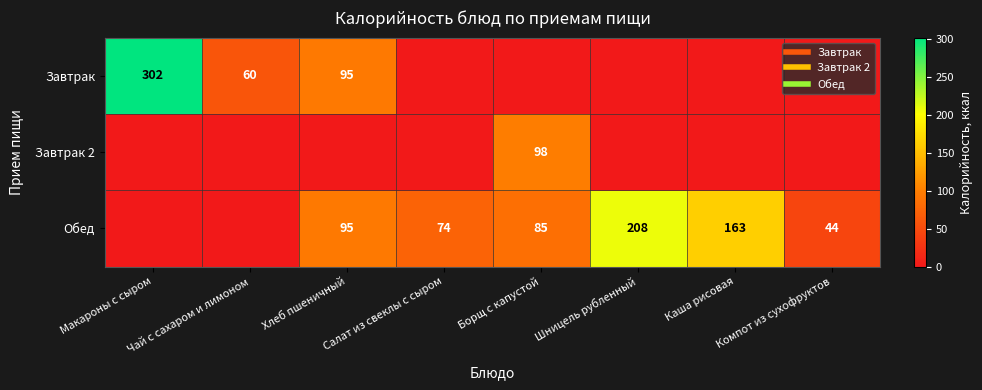

How many positive values does the Завтрак series have?

3